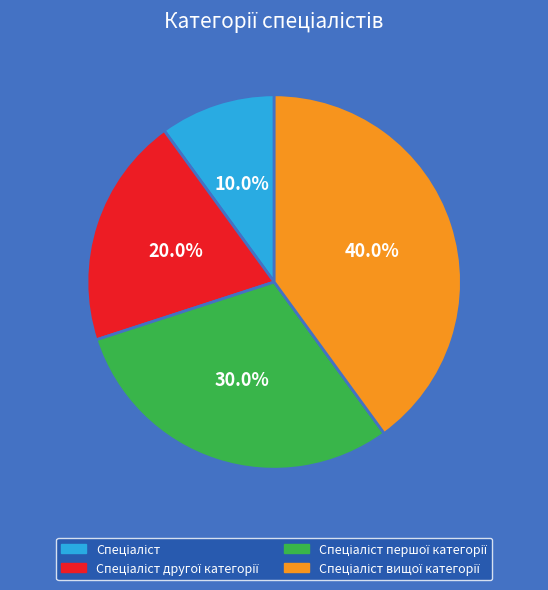

Is there a majority slice in this chart?

No